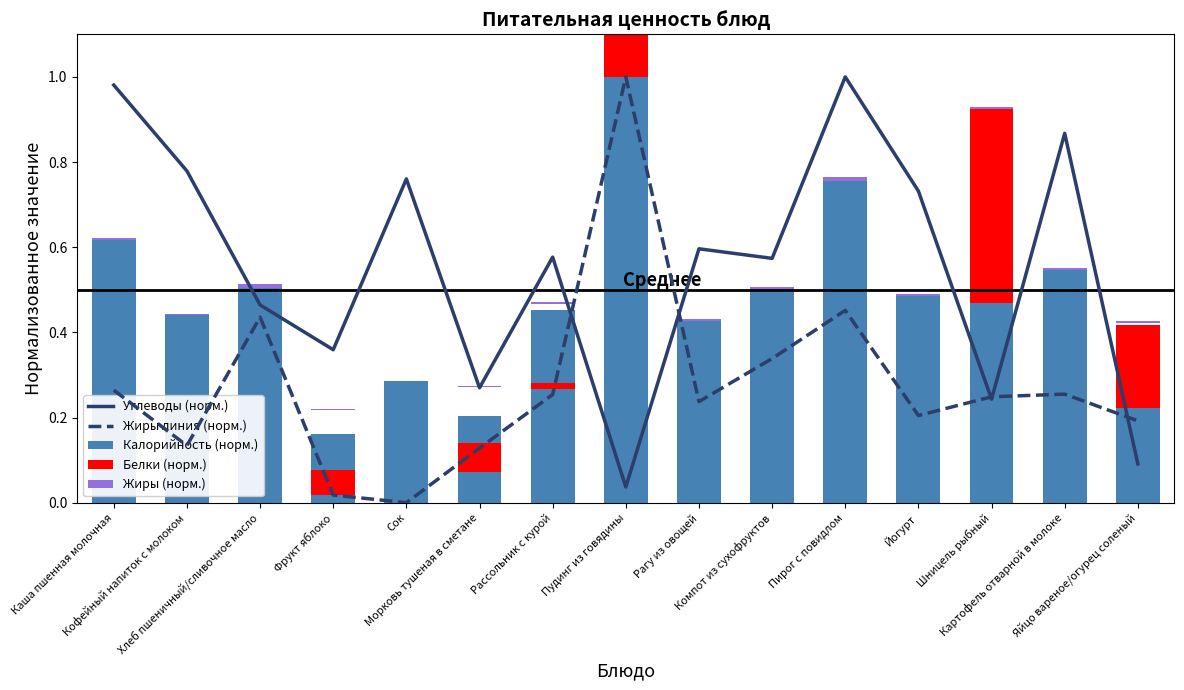

Which series has the largest total across all categories?

Углеводы (норм.)